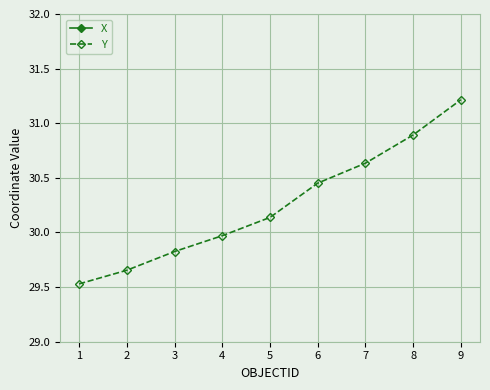

True or false: Y has a value of 31.2 at 9.

True